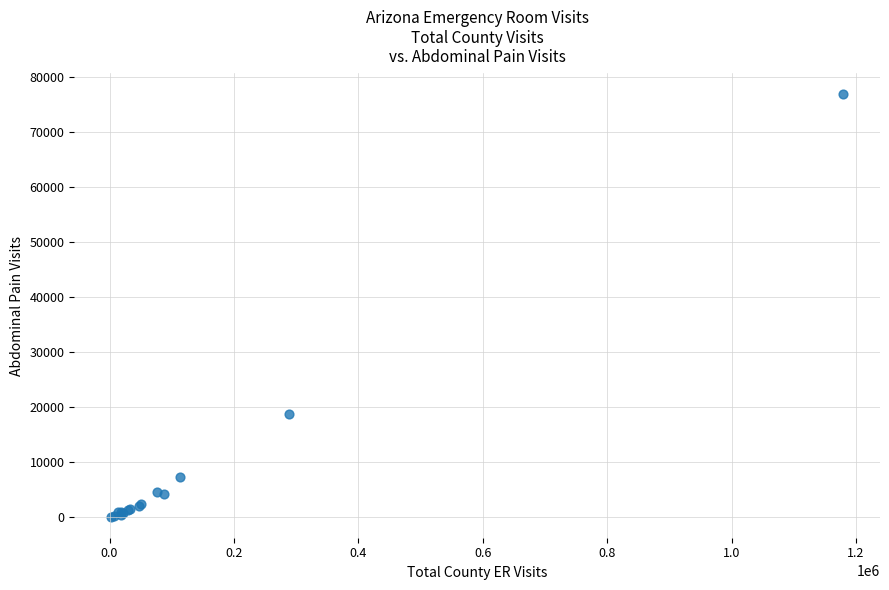

What Y value in the scatter plot is closest to 38523?

18796